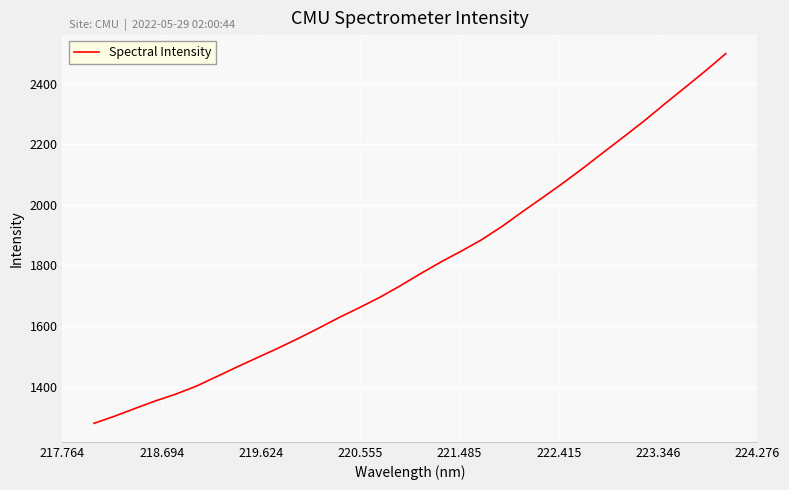

True or false: the data has more than 2 interior local peaks.

False